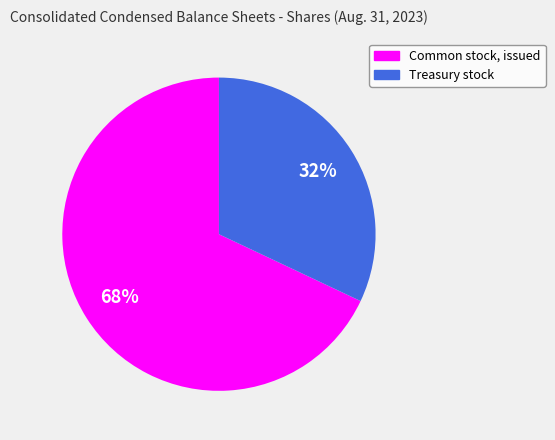

Is there any slice that represents more than half of the pie?

Yes